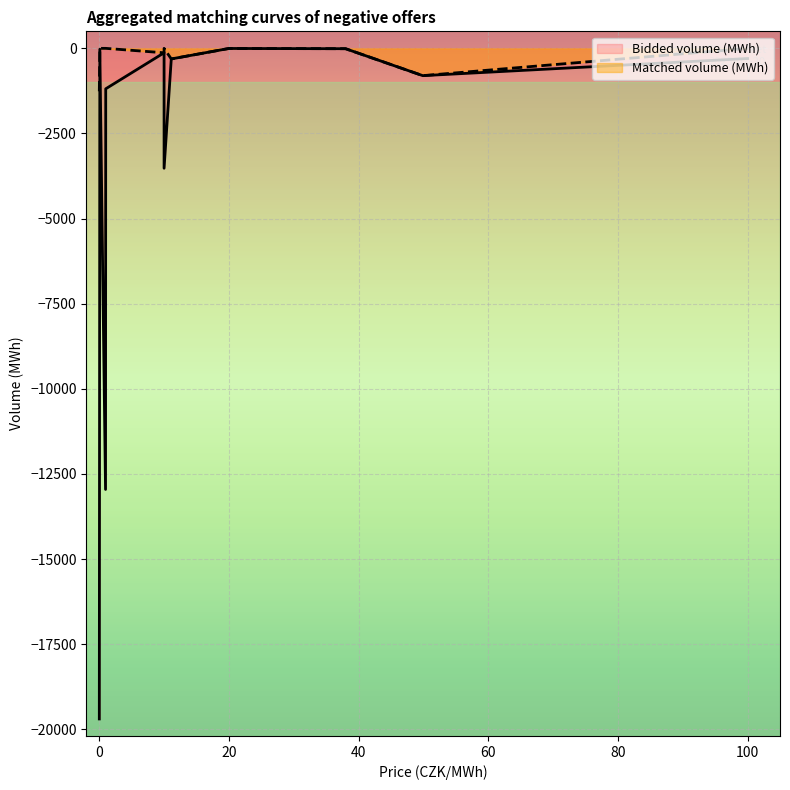

The Matched volume (MWh) series shows -10.1 at 37.99. True or false?

True